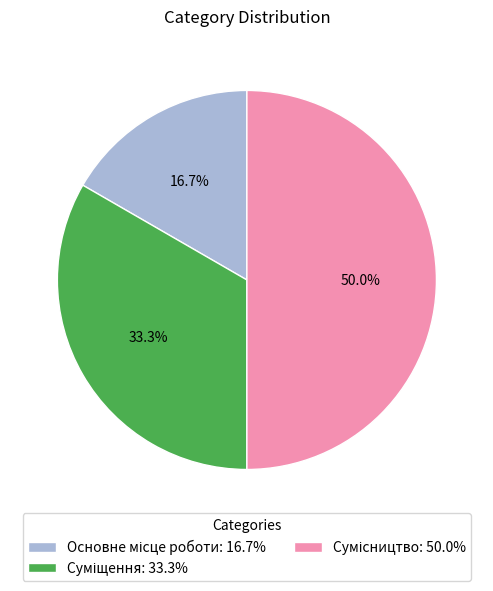

The Сумісництво slice represents 50% of the pie. True or false?

True